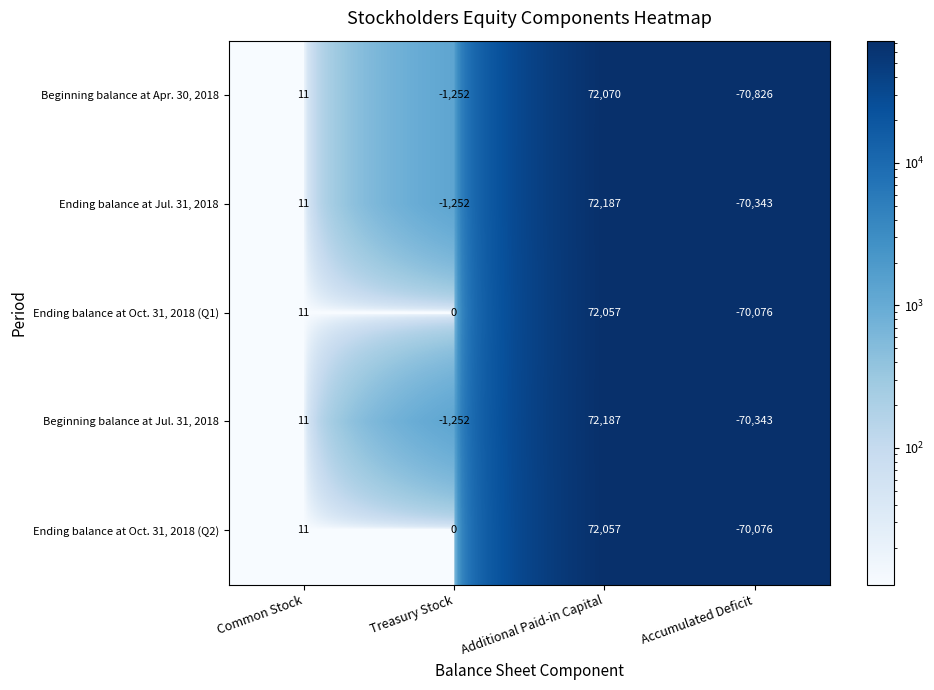

Which series has the widest spread of values?

Beginning balance at Apr. 30, 2018